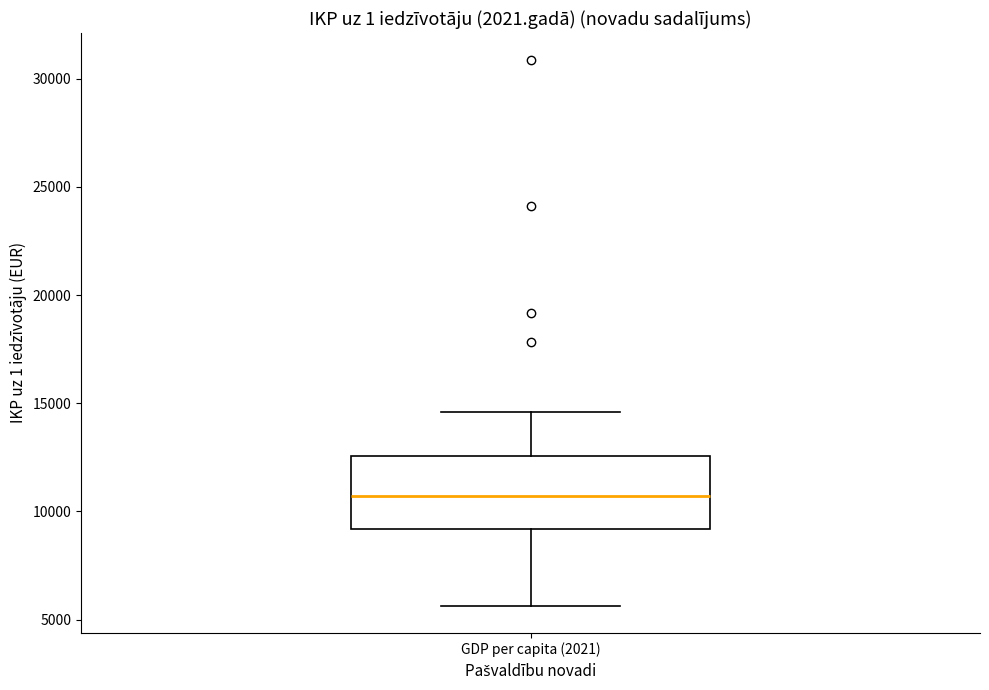

Where does the upper whisker of the box for GDP per capita (2021) end on the y-axis? The values are not printed on the chart, so give them approximately, as read against the axis.

14500